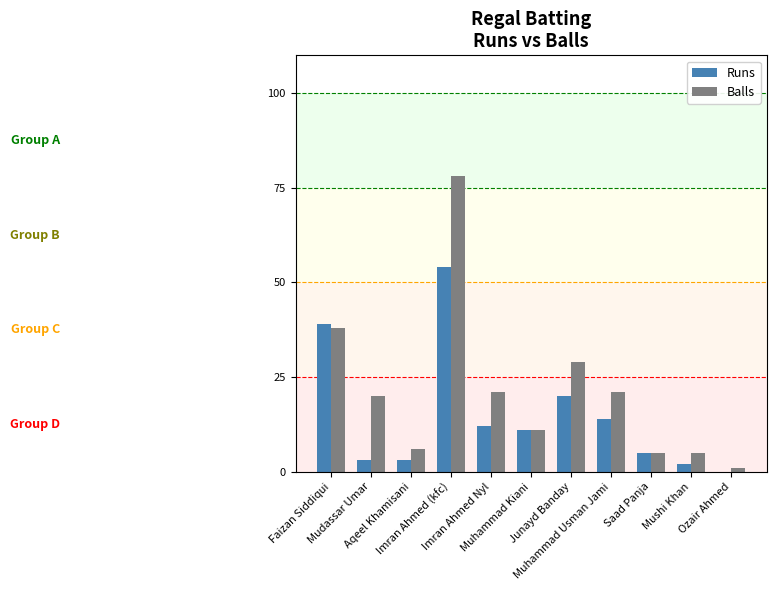

What is the highest value of the Runs series?

54